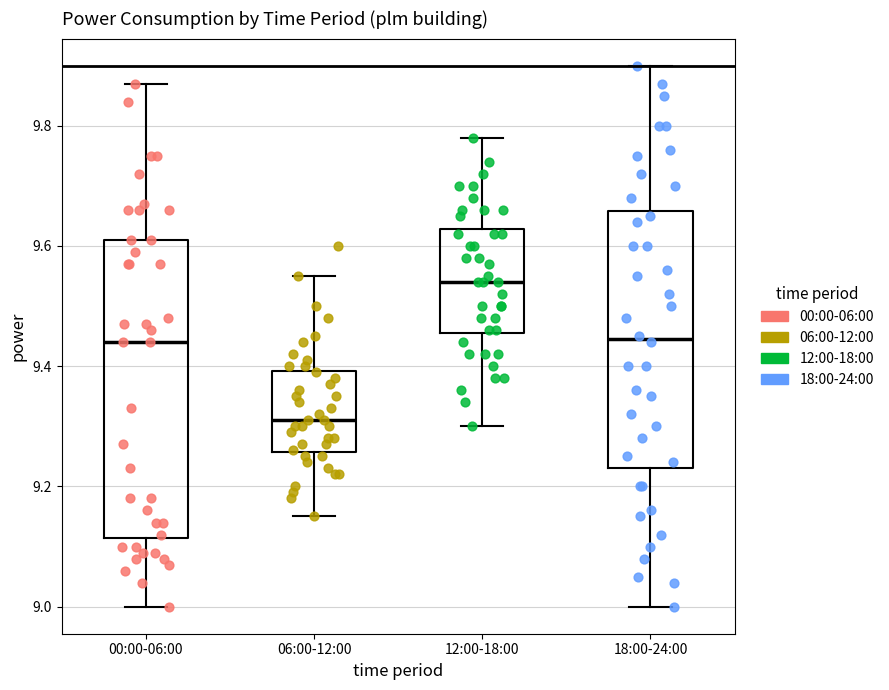

Where does the upper whisker of the box for 18:00-24:00 end on the y-axis? The values are not printed on the chart, so give them approximately, as read against the axis.

9.90